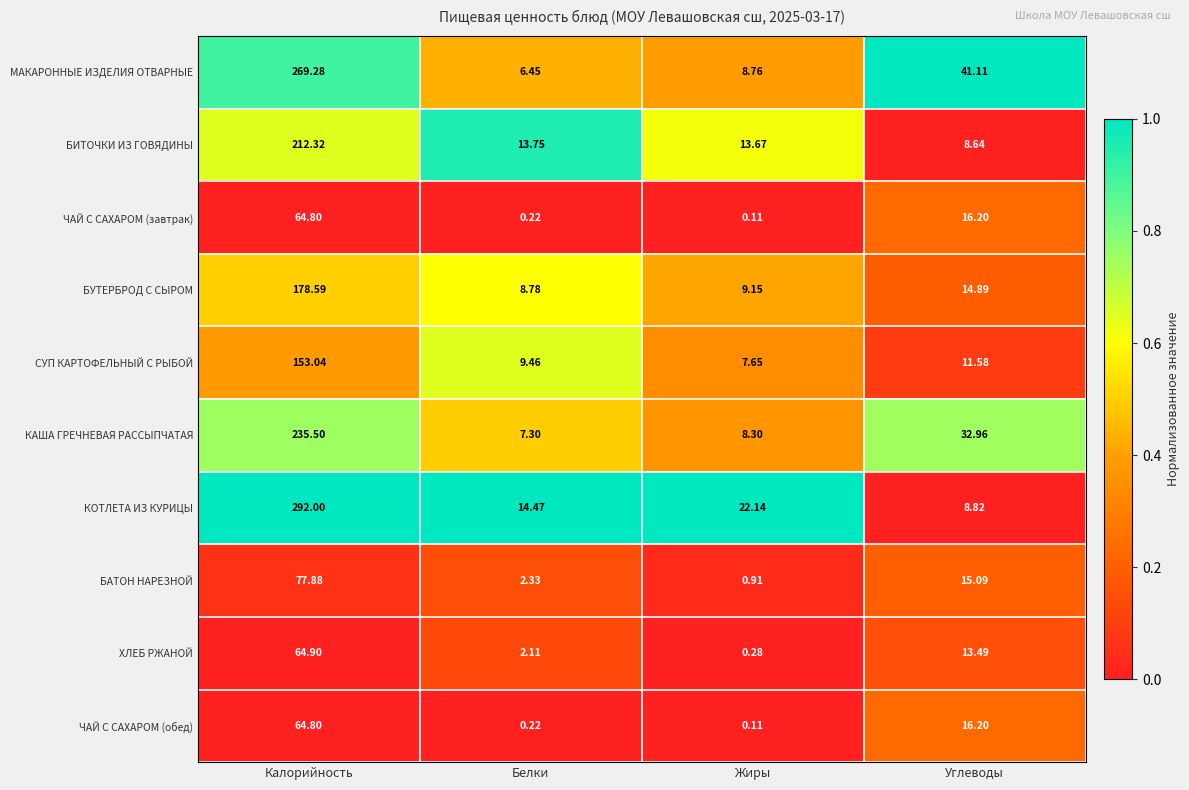

Which category has the lowest value in the БАТОН НАРЕЗНОЙ series?

Жиры